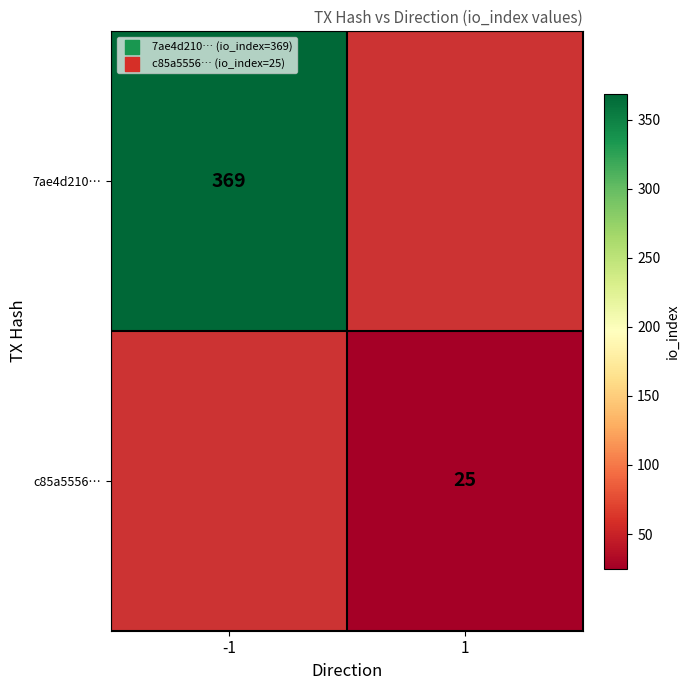

The value of c85a5556… at 1 is 8. True or false?

False